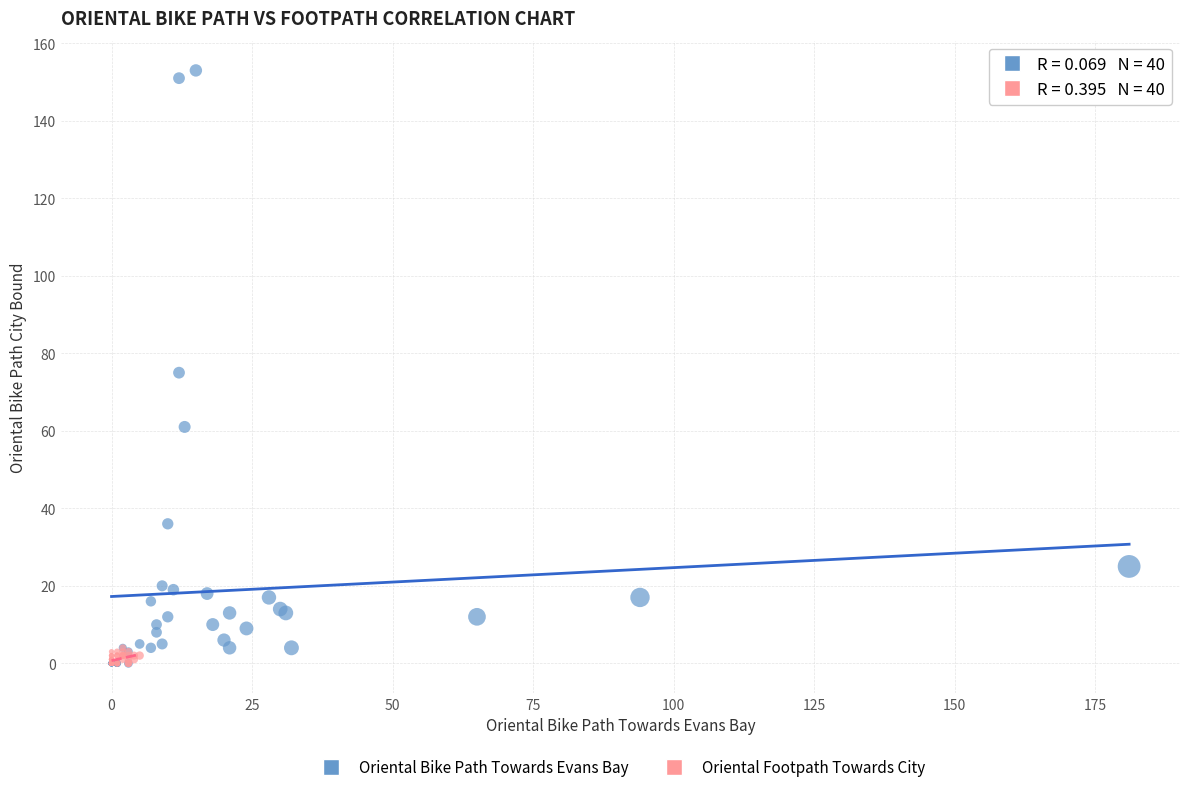

Which series has the largest Y range (max minus min)?

Oriental Bike Path Towards Evans Bay